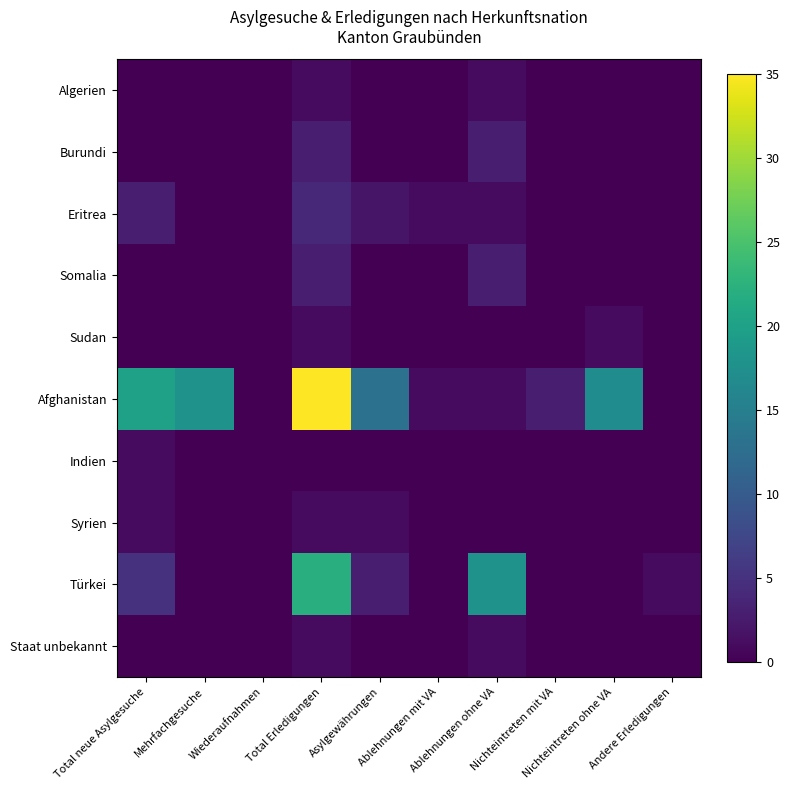

Reading right to left, extract all data points from this chart.

Algerien: Andere Erledigungen=0	Nichteintreten ohne VA=0	Nichteintreten mit VA=0	Ablehnungen ohne VA=1	Ablehnungen mit VA=0	Asylgewährungen=0	Total Erledigungen=1	Wiederaufnahmen=0	Mehrfachgesuche=0	Total neue Asylgesuche=0
Burundi: Andere Erledigungen=0	Nichteintreten ohne VA=0	Nichteintreten mit VA=0	Ablehnungen ohne VA=3	Ablehnungen mit VA=0	Asylgewährungen=0	Total Erledigungen=3	Wiederaufnahmen=0	Mehrfachgesuche=0	Total neue Asylgesuche=0
Eritrea: Andere Erledigungen=0	Nichteintreten ohne VA=0	Nichteintreten mit VA=0	Ablehnungen ohne VA=1	Ablehnungen mit VA=1	Asylgewährungen=2	Total Erledigungen=4	Wiederaufnahmen=0	Mehrfachgesuche=0	Total neue Asylgesuche=3
Somalia: Andere Erledigungen=0	Nichteintreten ohne VA=0	Nichteintreten mit VA=0	Ablehnungen ohne VA=3	Ablehnungen mit VA=0	Asylgewährungen=0	Total Erledigungen=3	Wiederaufnahmen=0	Mehrfachgesuche=0	Total neue Asylgesuche=0
Sudan: Andere Erledigungen=0	Nichteintreten ohne VA=1	Nichteintreten mit VA=0	Ablehnungen ohne VA=0	Ablehnungen mit VA=0	Asylgewährungen=0	Total Erledigungen=1	Wiederaufnahmen=0	Mehrfachgesuche=0	Total neue Asylgesuche=0
Afghanistan: Andere Erledigungen=0	Nichteintreten ohne VA=17	Nichteintreten mit VA=3	Ablehnungen ohne VA=1	Ablehnungen mit VA=1	Asylgewährungen=13	Total Erledigungen=35	Wiederaufnahmen=0	Mehrfachgesuche=18	Total neue Asylgesuche=20
Indien: Andere Erledigungen=0	Nichteintreten ohne VA=0	Nichteintreten mit VA=0	Ablehnungen ohne VA=0	Ablehnungen mit VA=0	Asylgewährungen=0	Total Erledigungen=0	Wiederaufnahmen=0	Mehrfachgesuche=0	Total neue Asylgesuche=1
Syrien: Andere Erledigungen=0	Nichteintreten ohne VA=0	Nichteintreten mit VA=0	Ablehnungen ohne VA=0	Ablehnungen mit VA=0	Asylgewährungen=1	Total Erledigungen=1	Wiederaufnahmen=0	Mehrfachgesuche=0	Total neue Asylgesuche=1
Türkei: Andere Erledigungen=1	Nichteintreten ohne VA=0	Nichteintreten mit VA=0	Ablehnungen ohne VA=18	Ablehnungen mit VA=0	Asylgewährungen=3	Total Erledigungen=22	Wiederaufnahmen=0	Mehrfachgesuche=0	Total neue Asylgesuche=5
Staat unbekannt: Andere Erledigungen=0	Nichteintreten ohne VA=0	Nichteintreten mit VA=0	Ablehnungen ohne VA=1	Ablehnungen mit VA=0	Asylgewährungen=0	Total Erledigungen=1	Wiederaufnahmen=0	Mehrfachgesuche=0	Total neue Asylgesuche=0